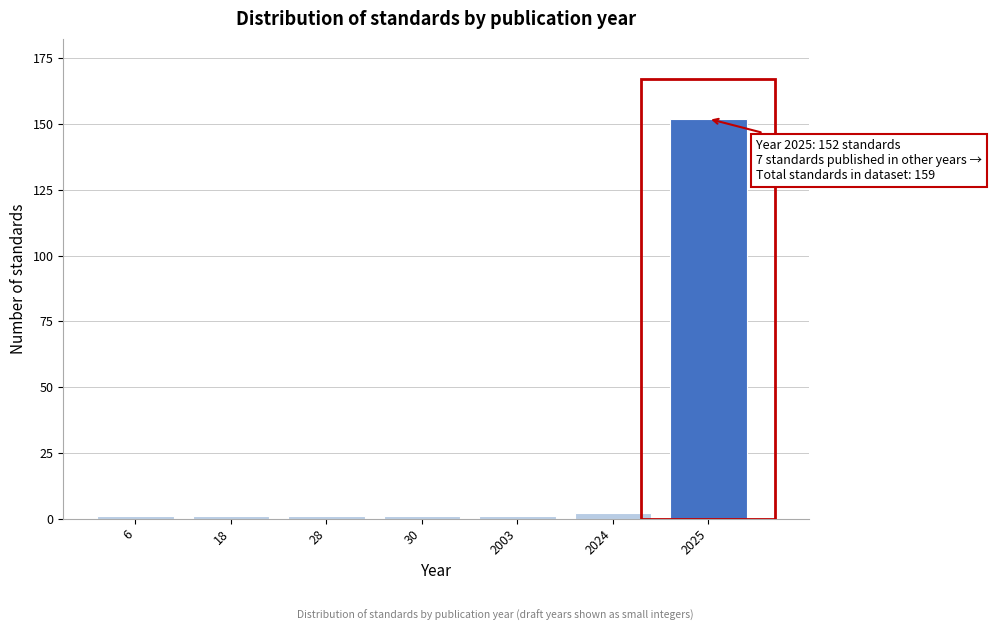

Reading left to right, list all the values displayed in this chart.

6=1	18=1	28=1	30=1	2003=1	2024=2	2025=152